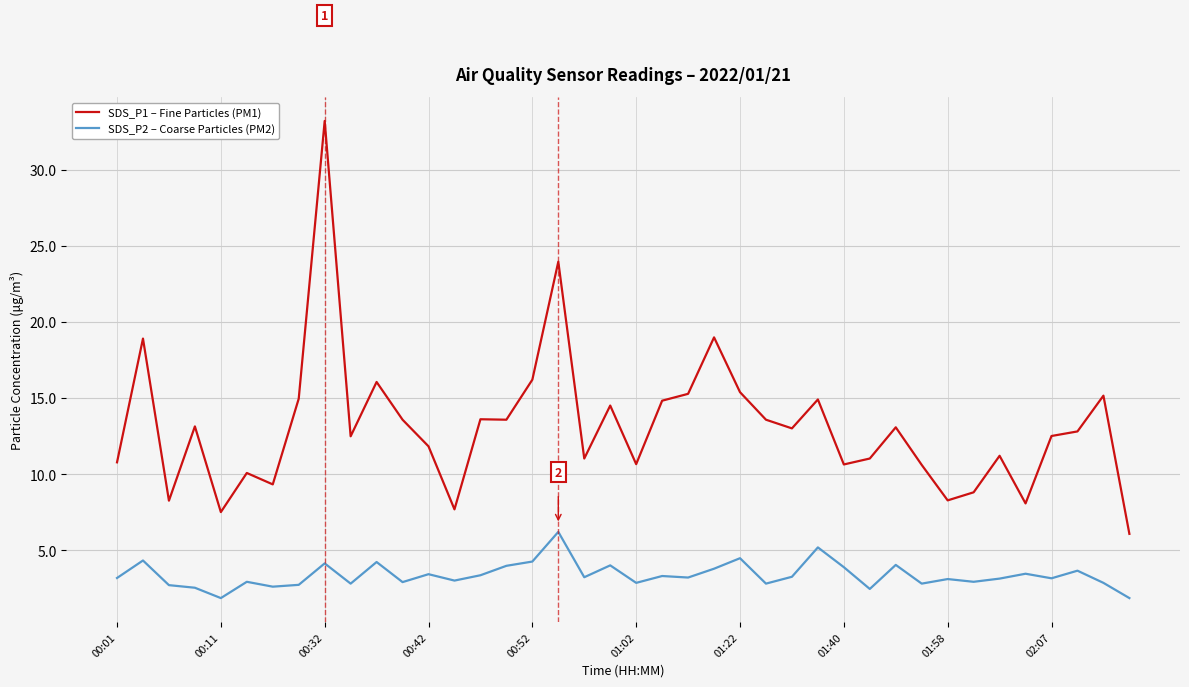

What is the lowest value of the SDS_P2 – Coarse Particles (PM2) series?

1.9